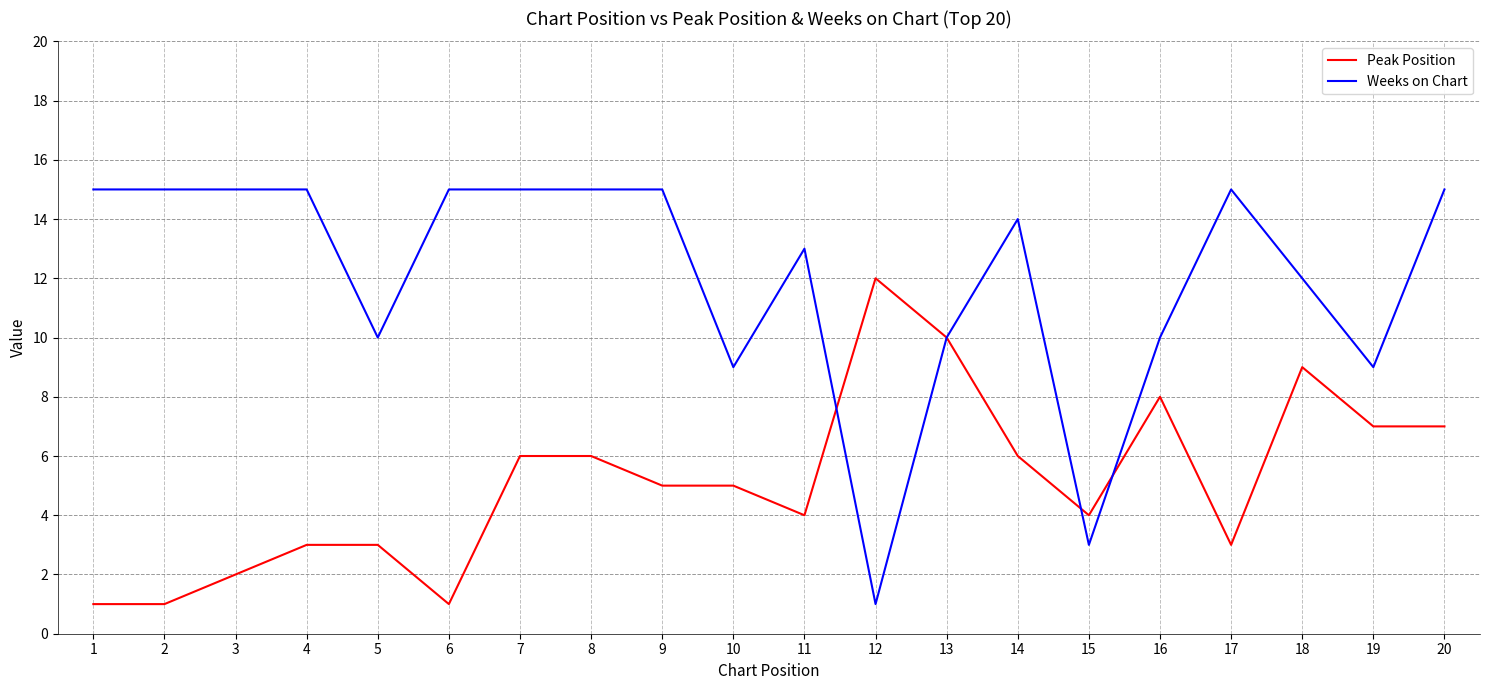

List the series in order of their overall mean, lowest first.

Peak Position, Weeks on Chart